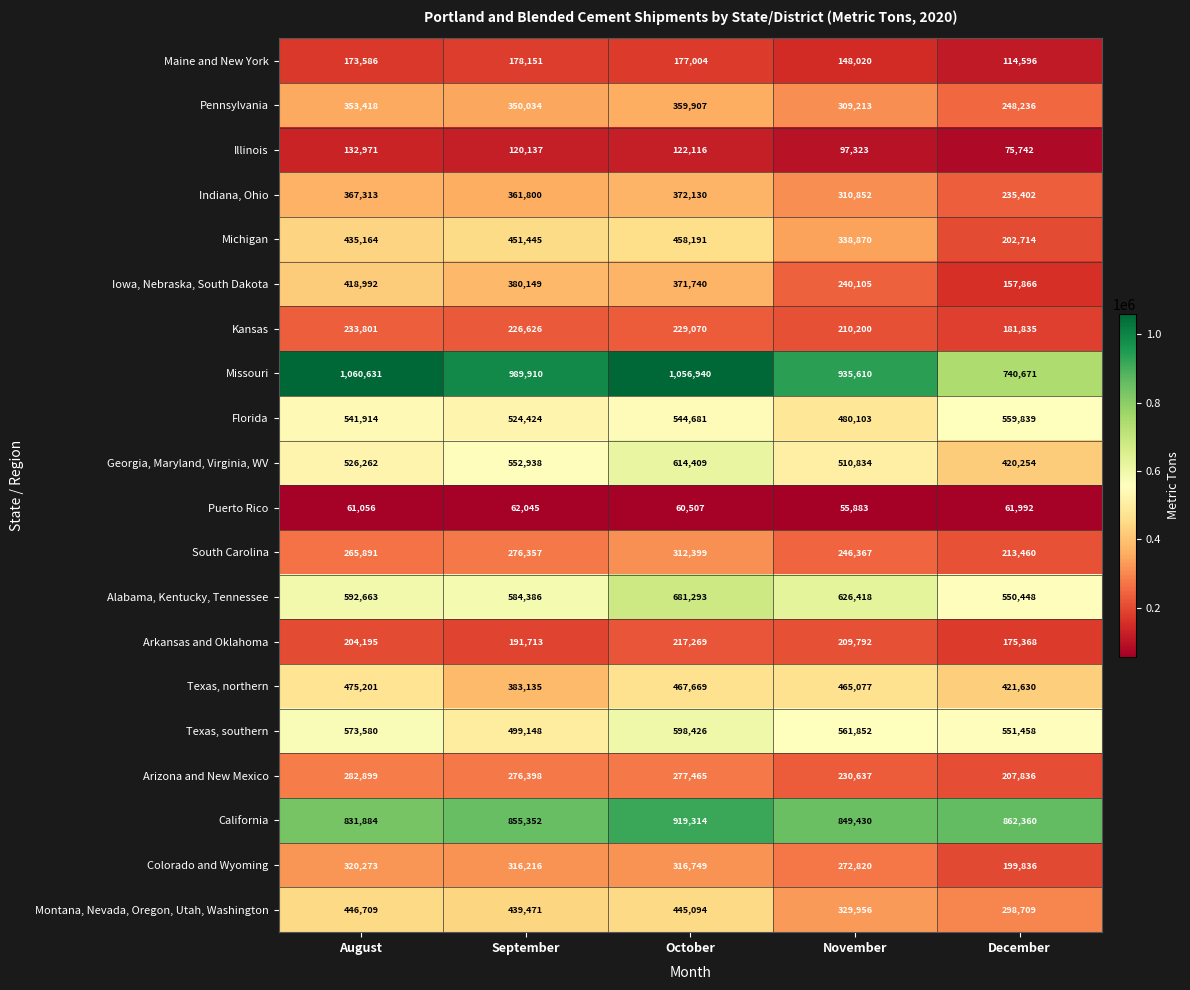

What is the total value across all series at October?

8602373